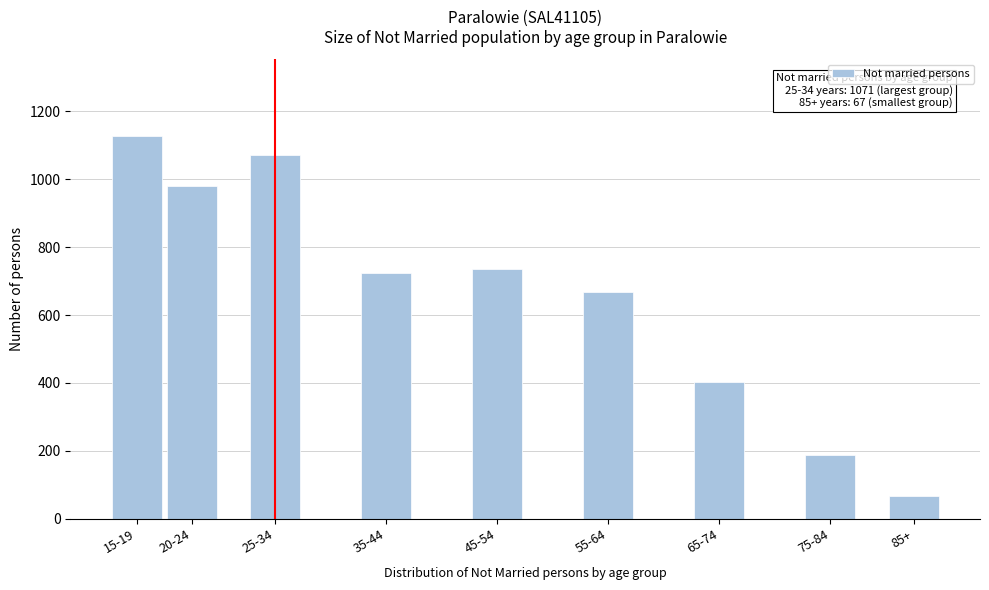

Reading left to right, transcribe all the data shown in this chart.

15-19=1128	20-24=980	25-34=1071	35-44=725	45-54=735	55-64=667	65-74=403	75-84=187	85+=67